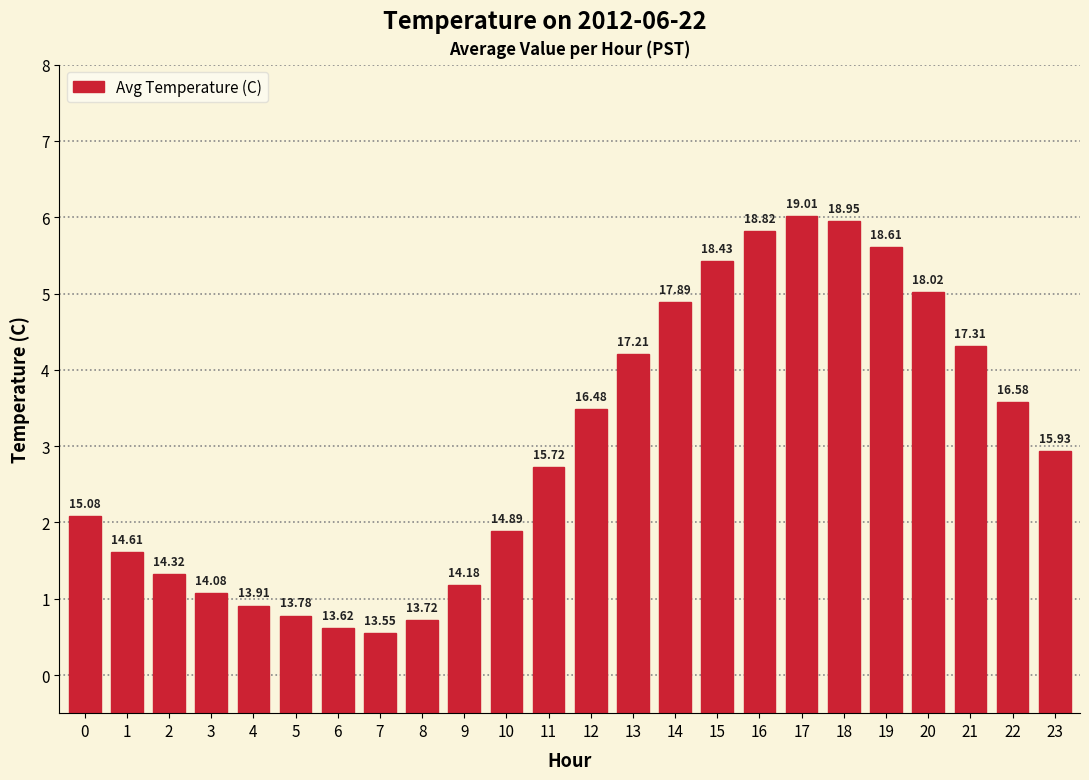

Which label corresponds to the smallest value in the chart?

7